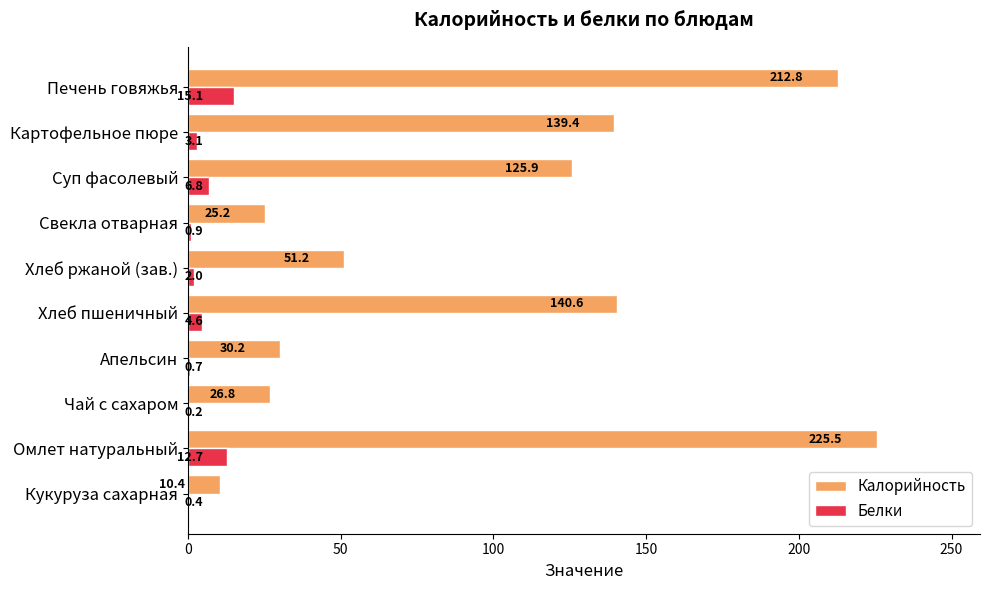

Between Апельсин and Суп фасолевый, which series saw the biggest shift?

Калорийность